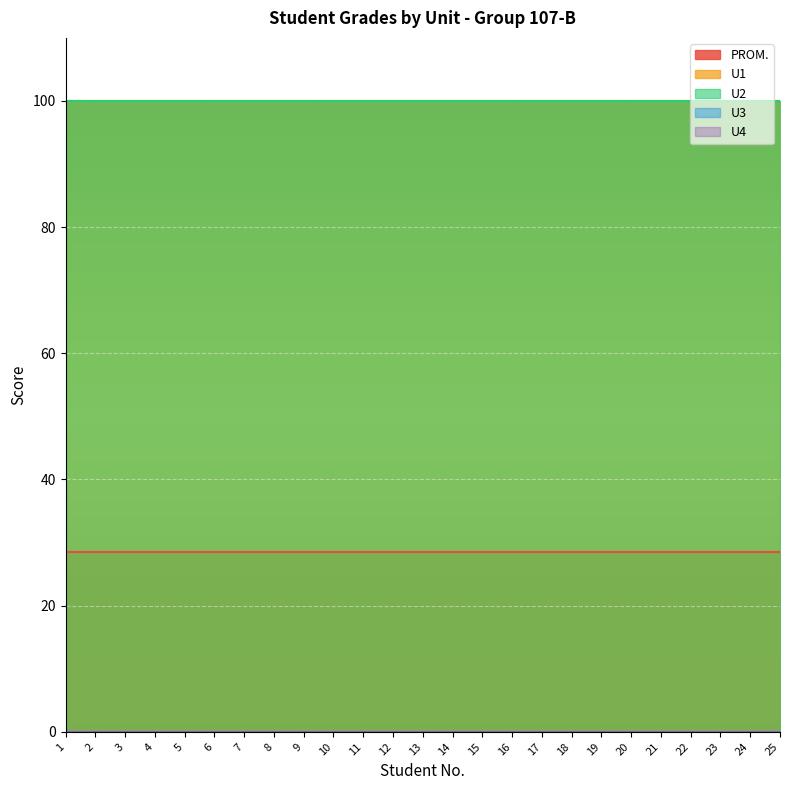

At how many categories does at least one series exceed 15?

25